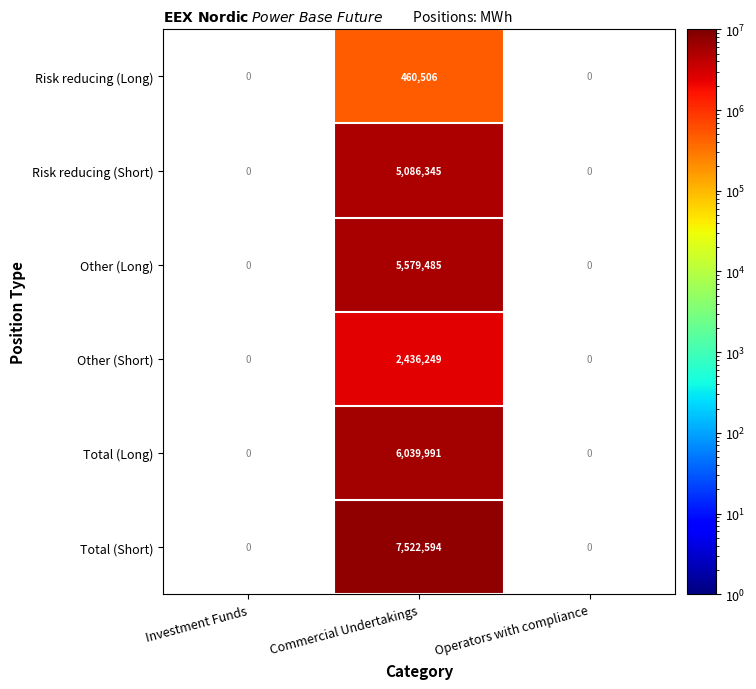

The Total (Short) series shows 11658171.4 at Commercial Undertakings. True or false?

False